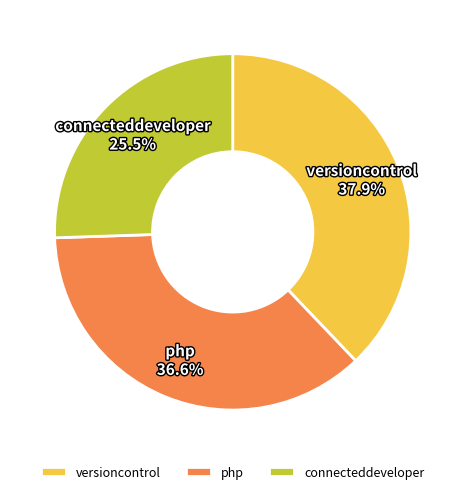

Count the number of slices in the pie.

3